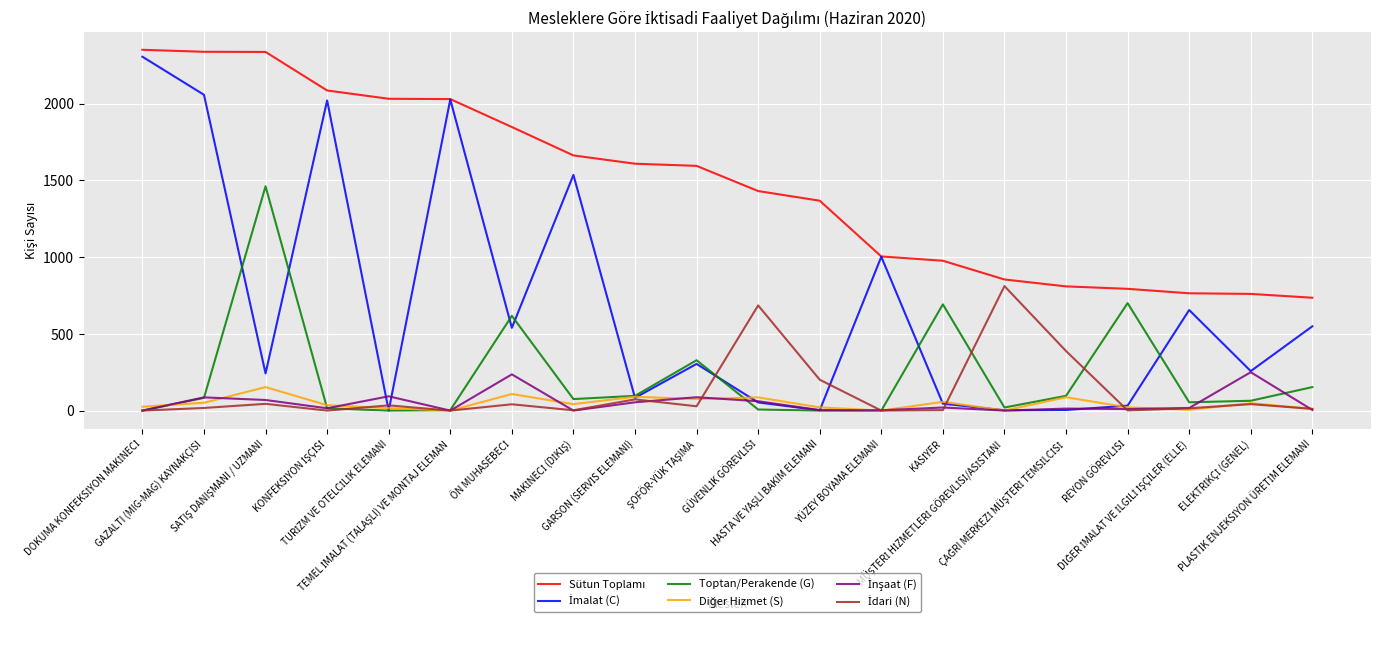

What is the greatest value displayed?

2350